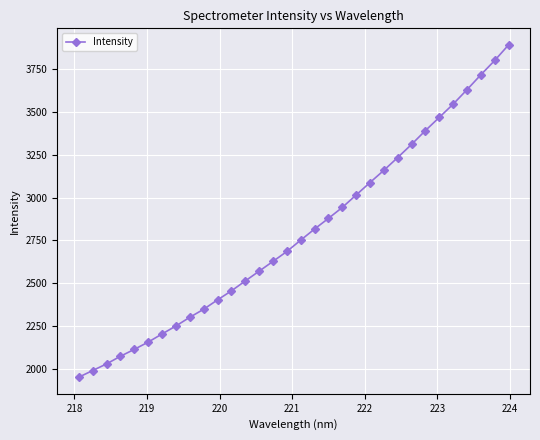

What is the difference between the maximum and minimum values?

1941.9